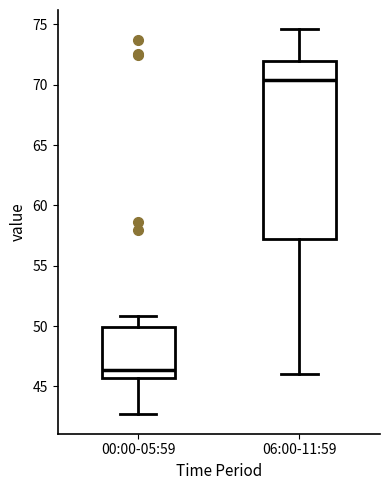

Where does the median line of the box for 06:00-11:59 sit on the y-axis? The values are not printed on the chart, so give them approximately, as read against the axis.

70.5